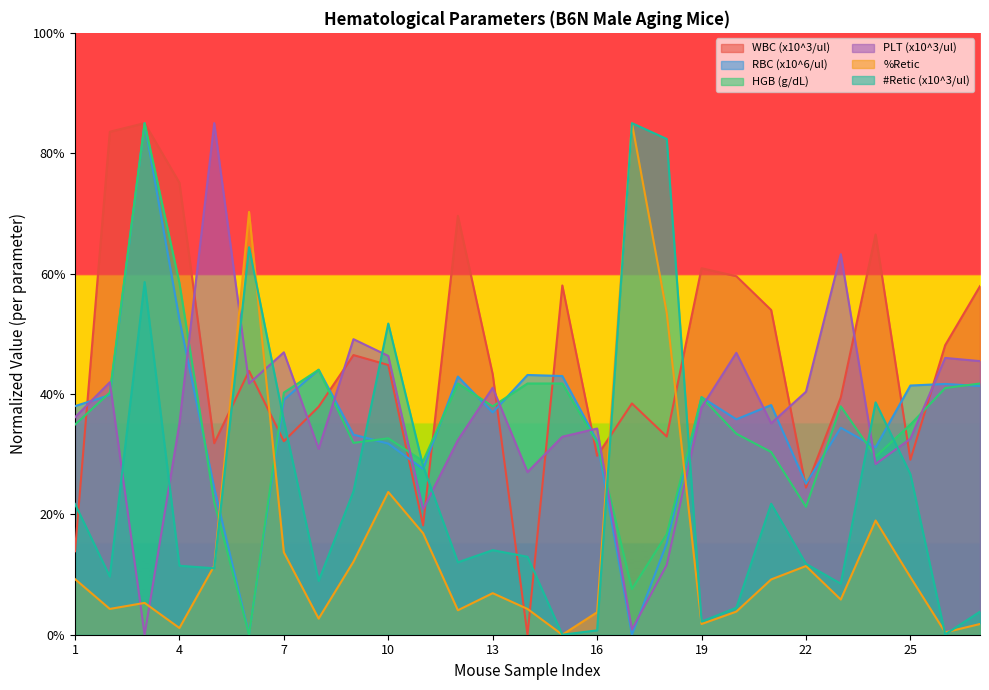

Is the value of HGB (g/dL) at 7 greater than the value of WBC (x10^3/ul) at 14?

Yes